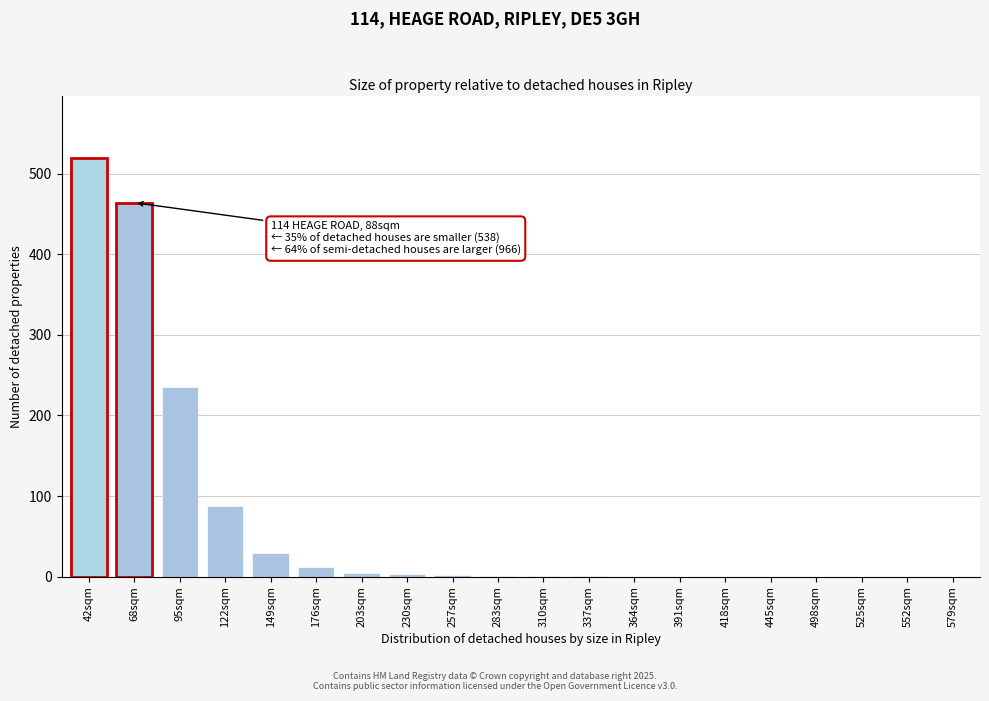

Approximately how many times larger is the value at 68sqm compared to 95sqm?

2.0